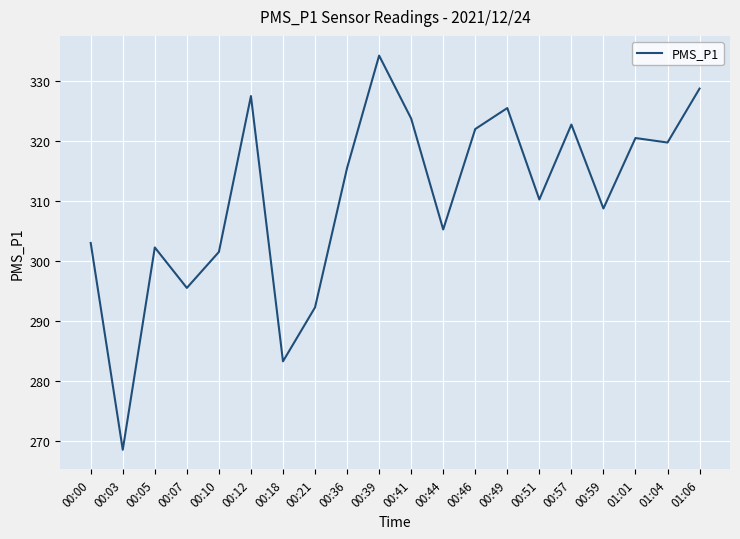

Which has a higher value, 00:57 or 00:03?

00:57